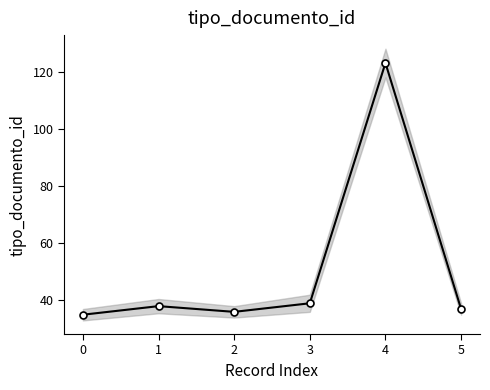

What is the value of the 4th point from the left?

39